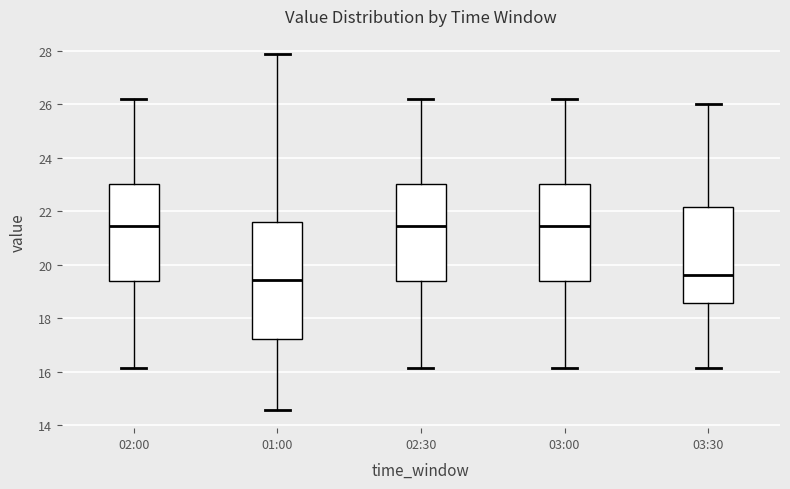

Which box is the tallest, from its lower edge to its upper edge?

01:00